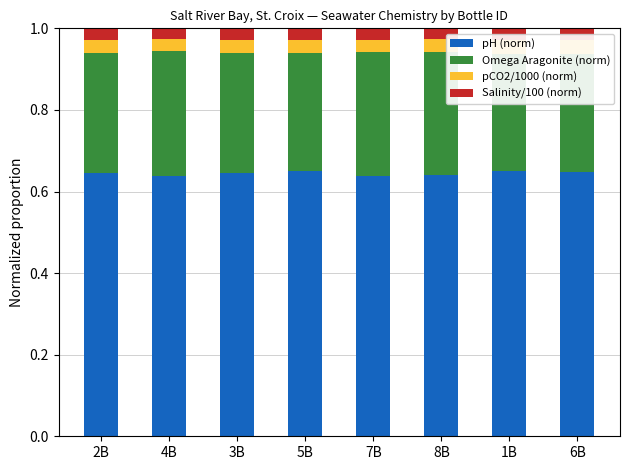

Is it true that pCO2/1000 (norm) equals 0.0 at 6B?

True